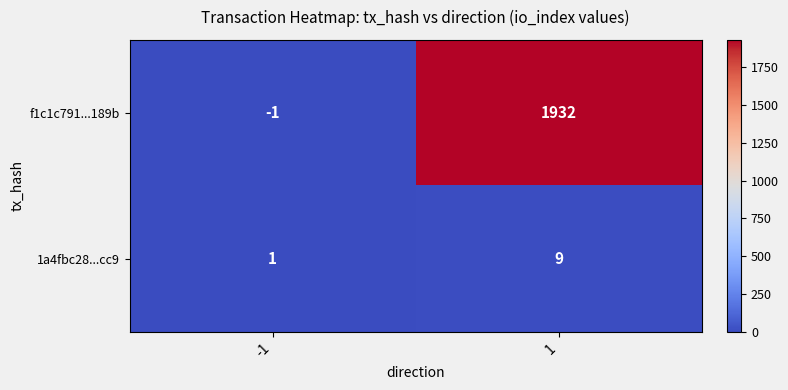

Which series changed the most between -1 and 1?

f1c1c791...189b